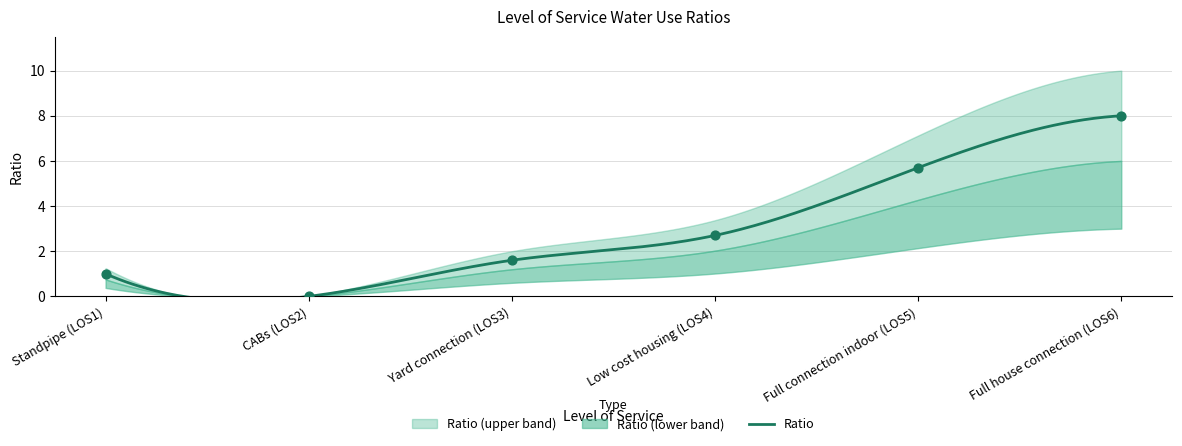

Between Standpipe (LOS1) and Full connection indoor (LOS5), which is larger?

Full connection indoor (LOS5)